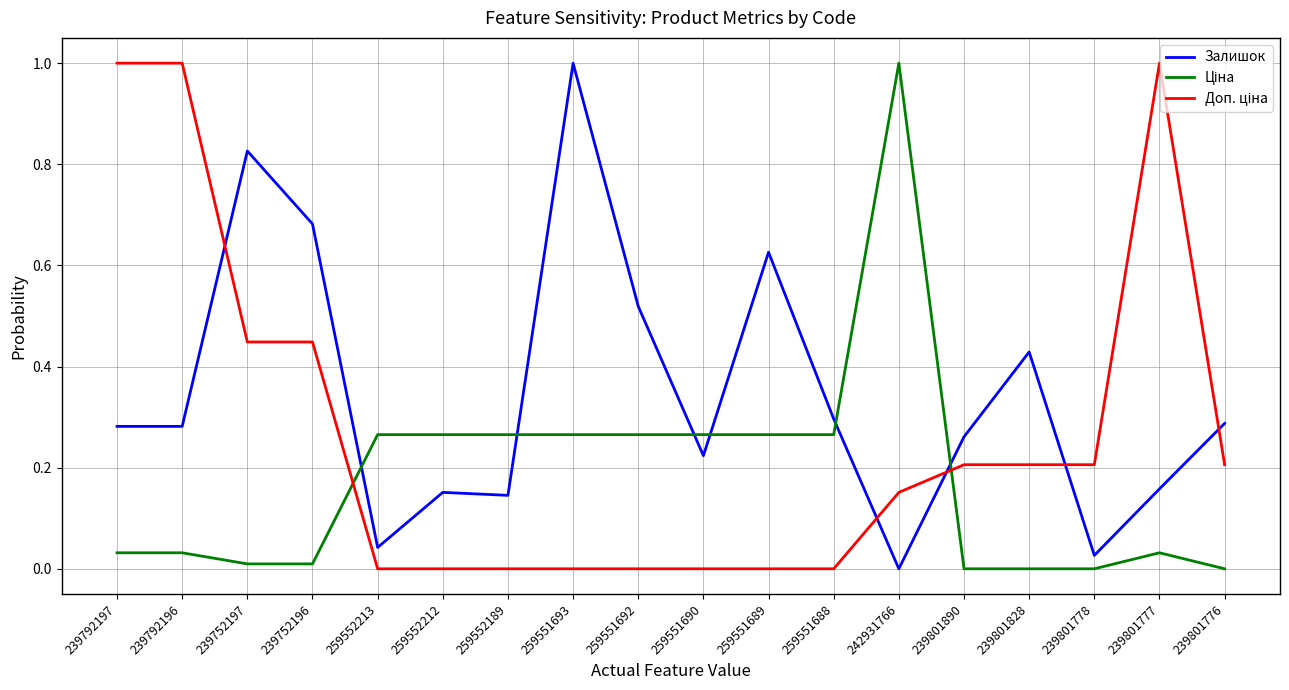

Is it true that Залишок equals 0.2 at 239801777?

True